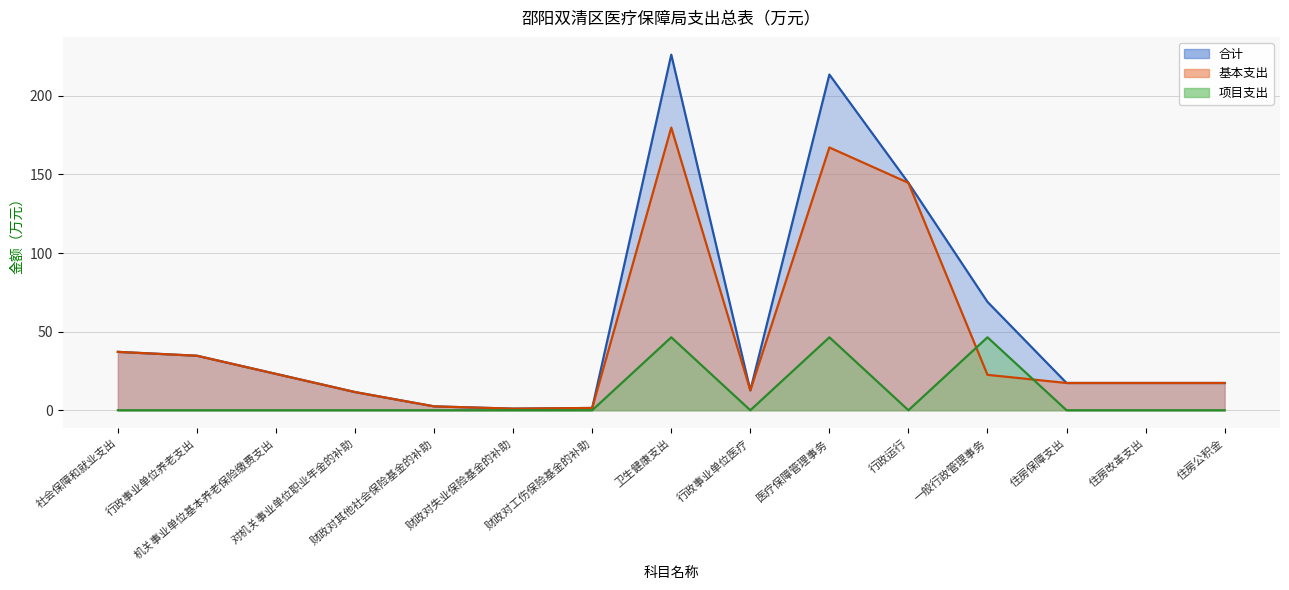

At which label is 基本支出 closest to 90?

社会保障和就业支出